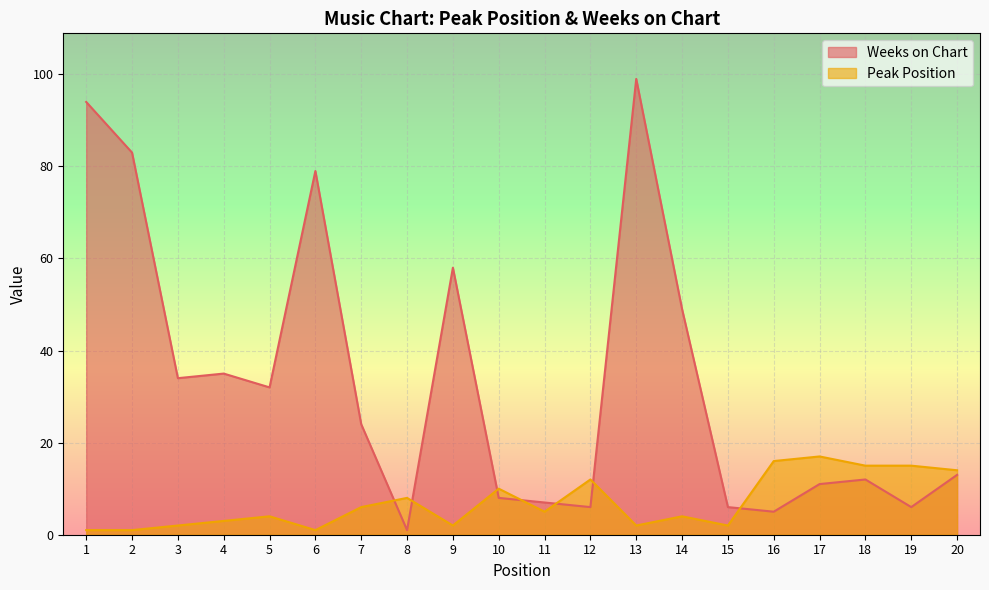

How many data points in Weeks on Chart are above 24?

9